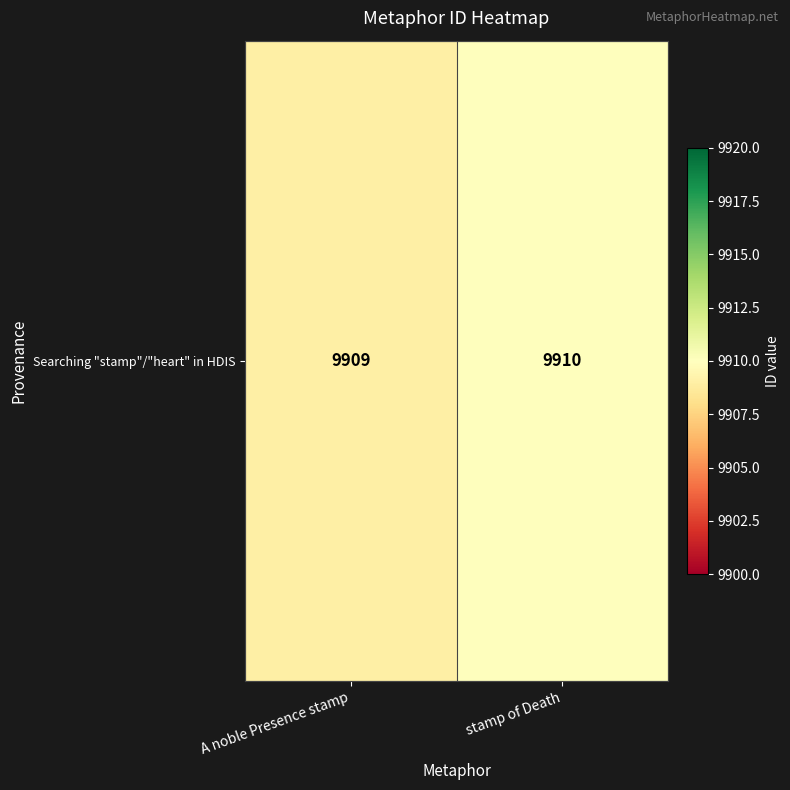

What is the difference between the maximum and minimum values?

1